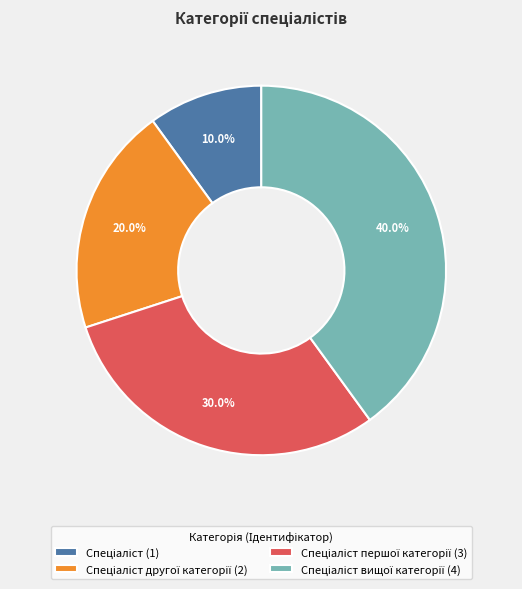

Does any single category account for the majority?

No